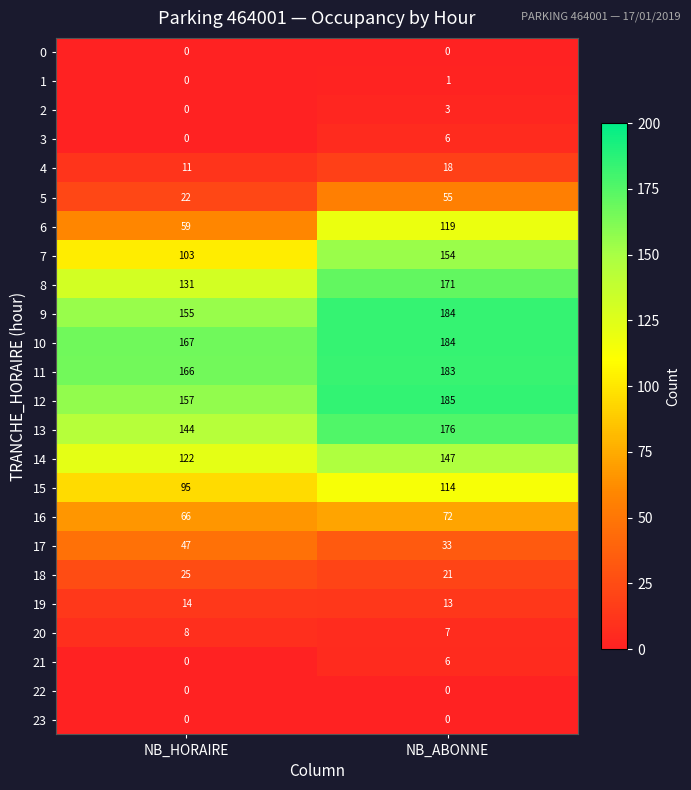

Is it true that 22 equals 0 at NB_HORAIRE?

True